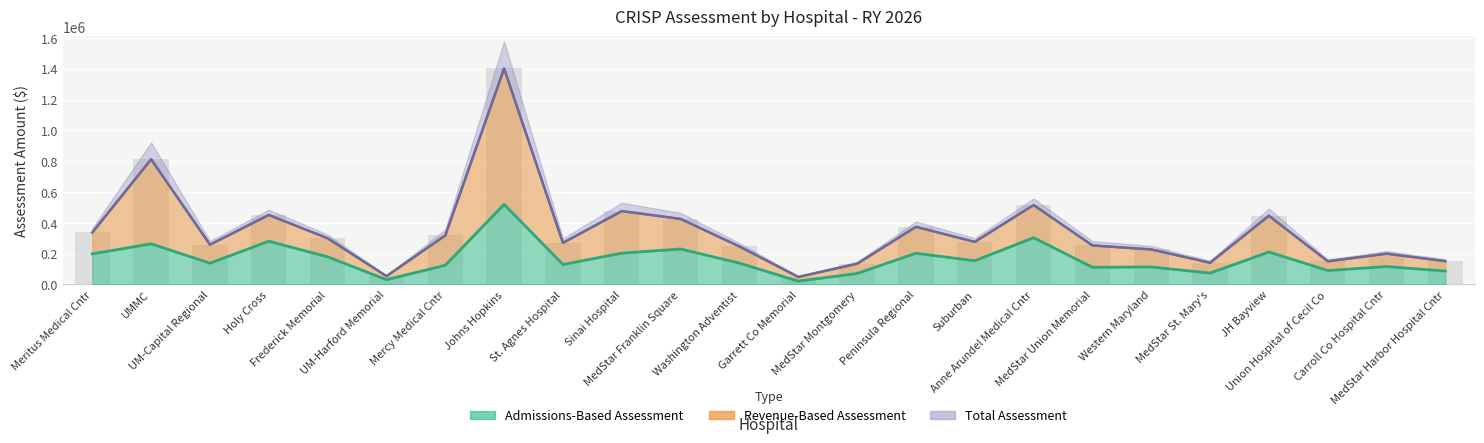

Rank the series by their maximum value, from lowest to highest.

admissions_based, revenue_based, total_assessment